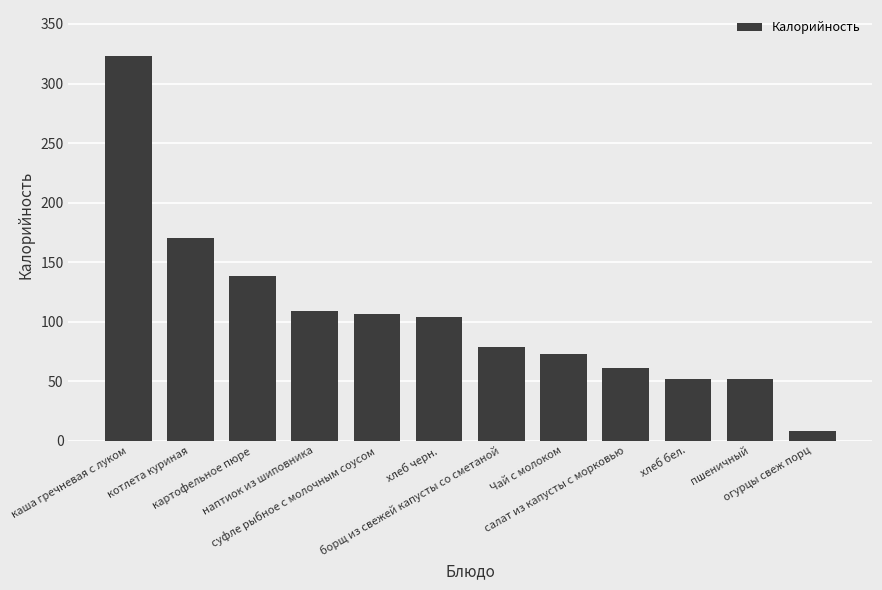

What is the average value?

106.3